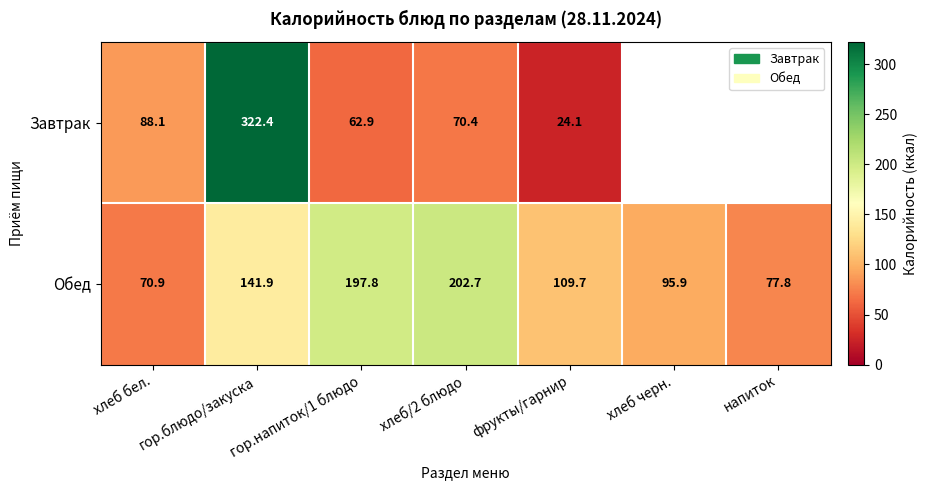

Is it true that Обед equals 17.4 at хлеб бел.?

False